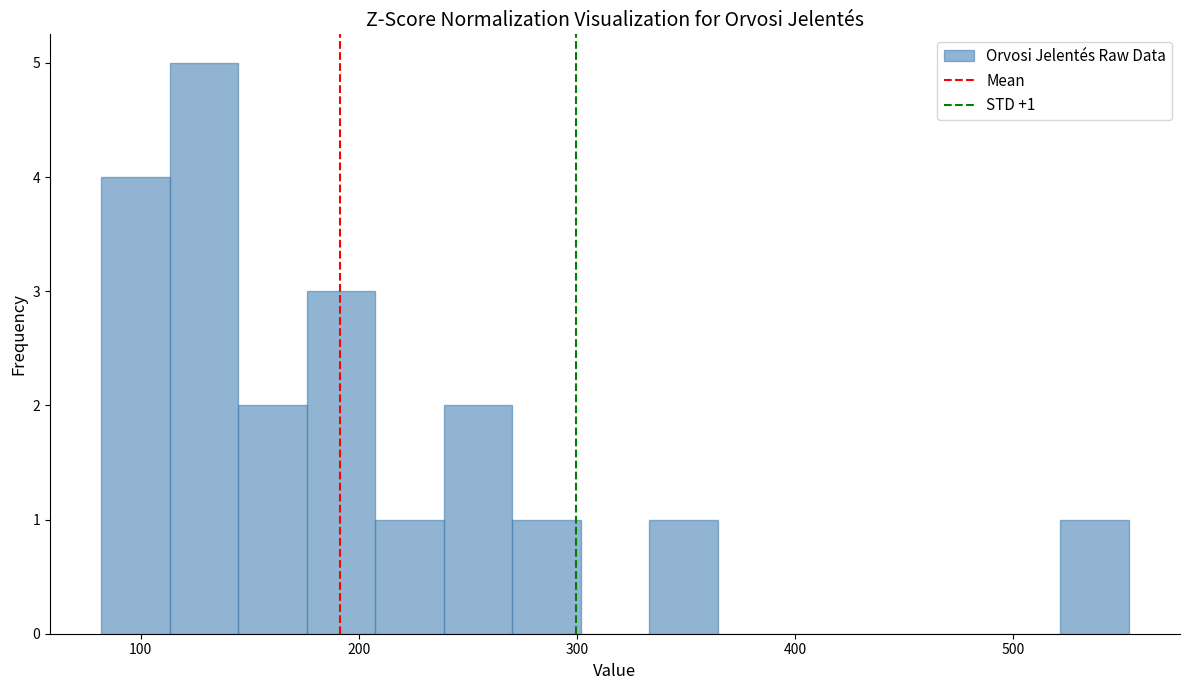

Read against the x-axis, roughly where is the centre of the tallest bar?

130